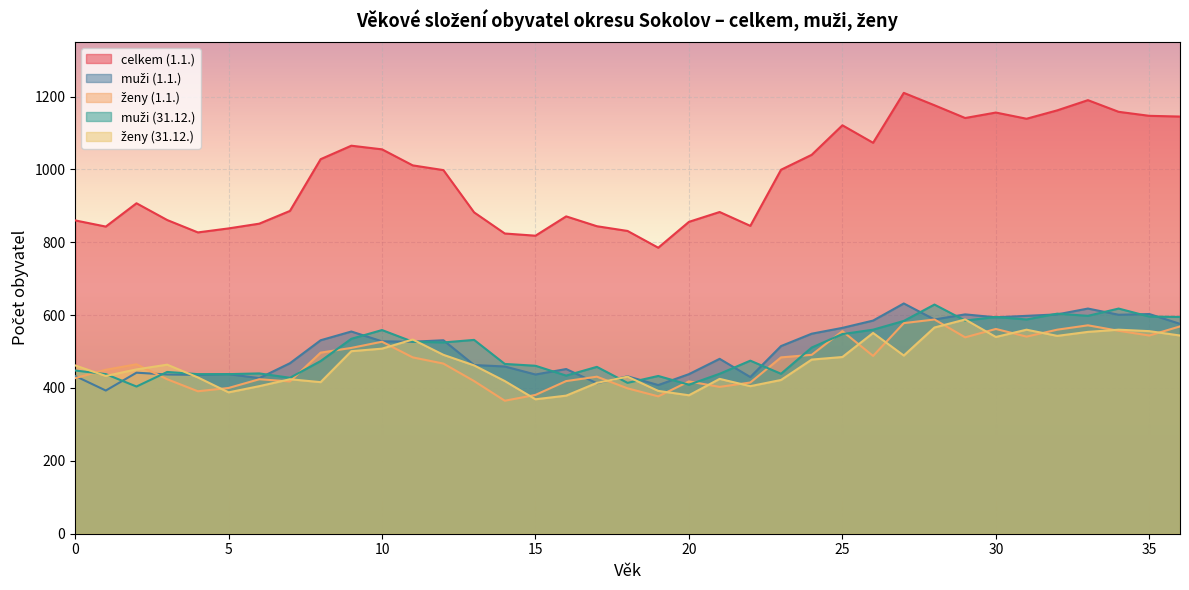

What is the total value across all series at 5?

2502